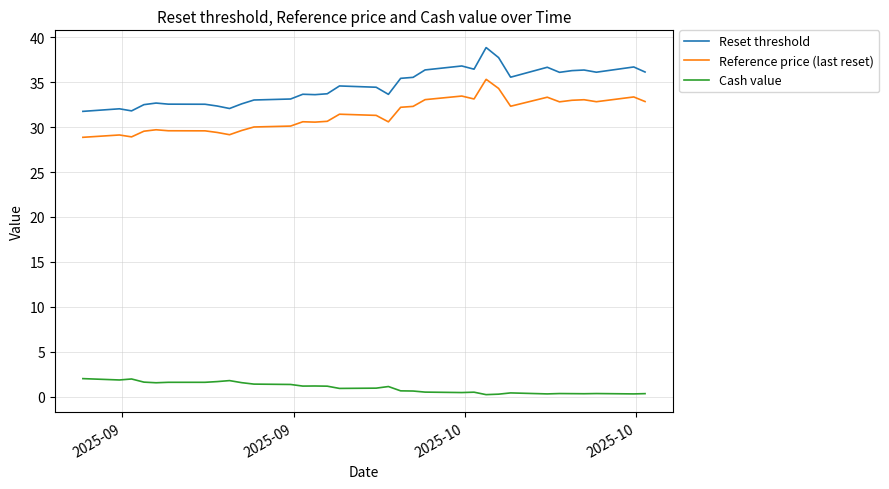

List the series in order of their peak value, highest first.

Reset threshold, Reference price (last reset), Cash value